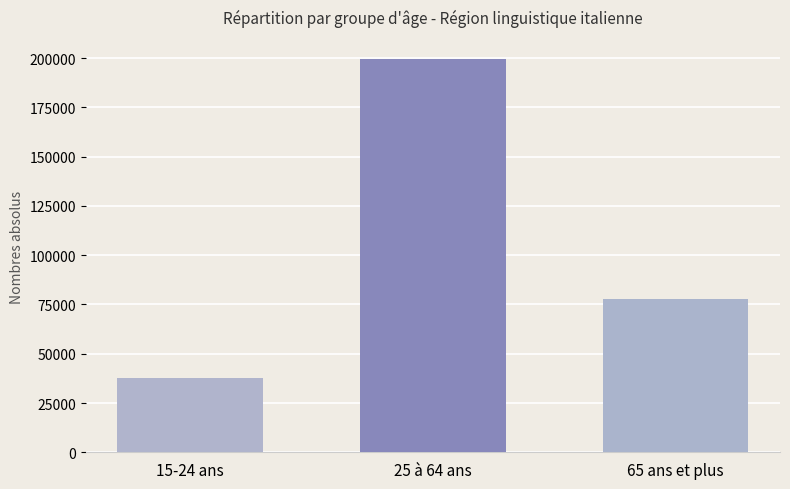

What is the average value?

104961.4